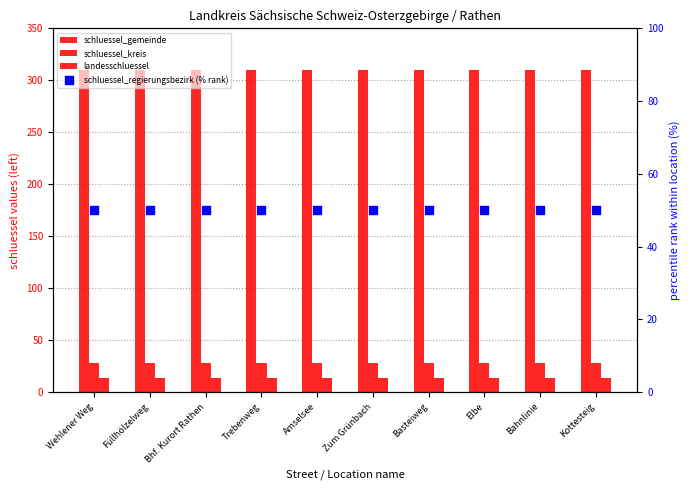

Which series has the largest Y range (max minus min)?

schluessel_gemeinde